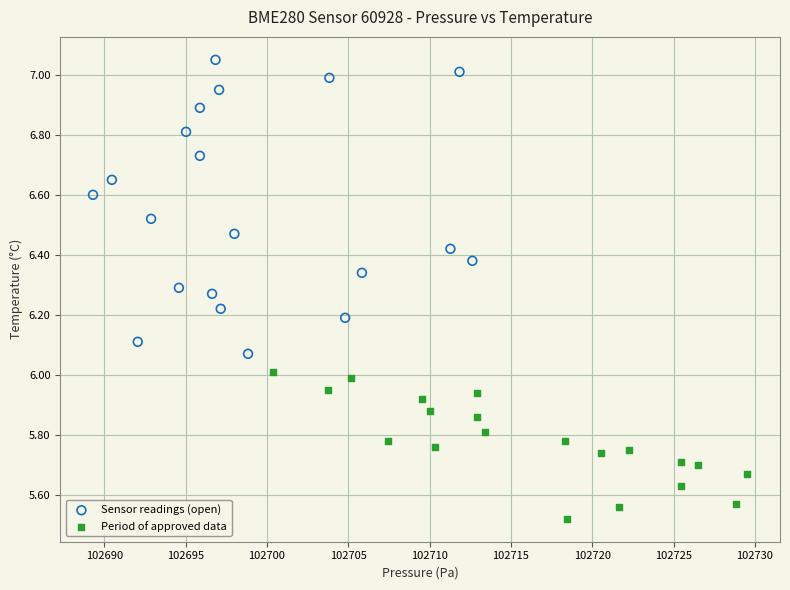

Which series reaches the maximum Y coordinate?

Sensor readings (open)